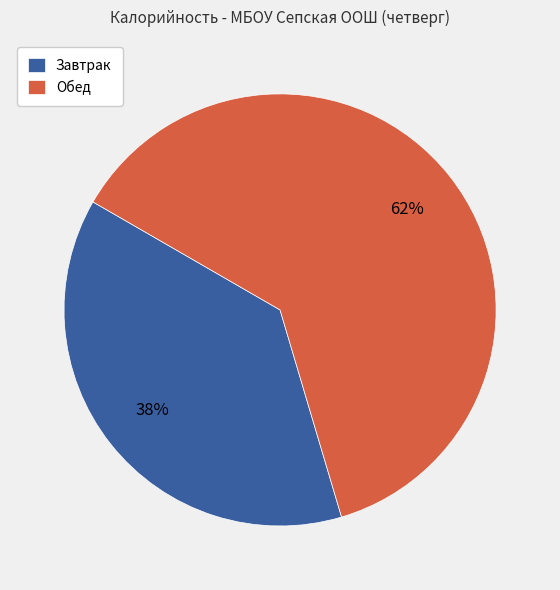

Combined, do Обед and Завтрак account for over 50%?

Yes